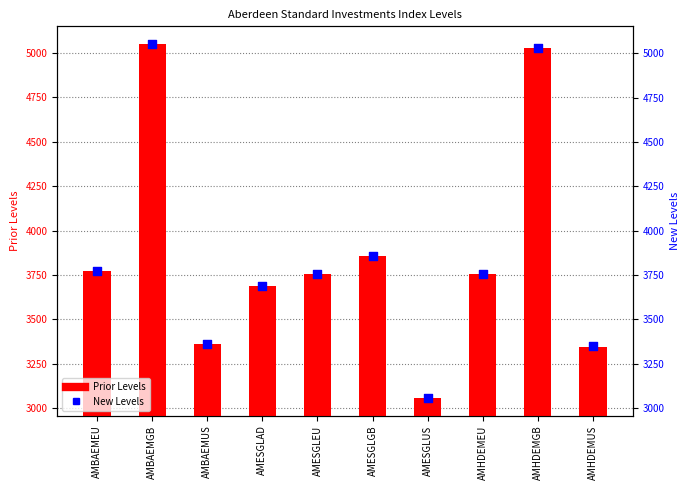

Which series has the largest Y range (max minus min)?

New Levels